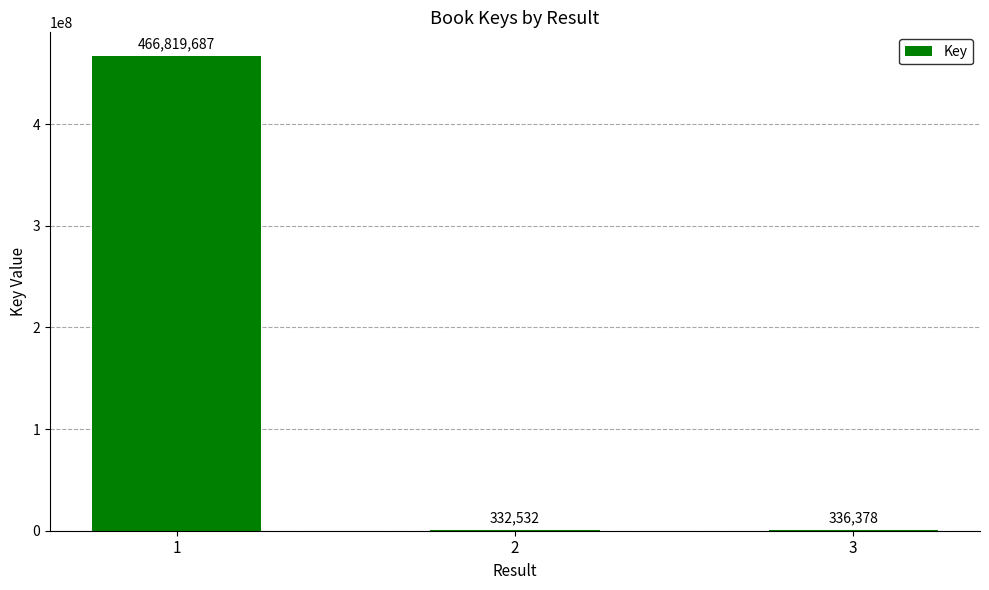

Reading right to left, what are all the values shown in this chart?

3=336378	2=332532	1=466819687